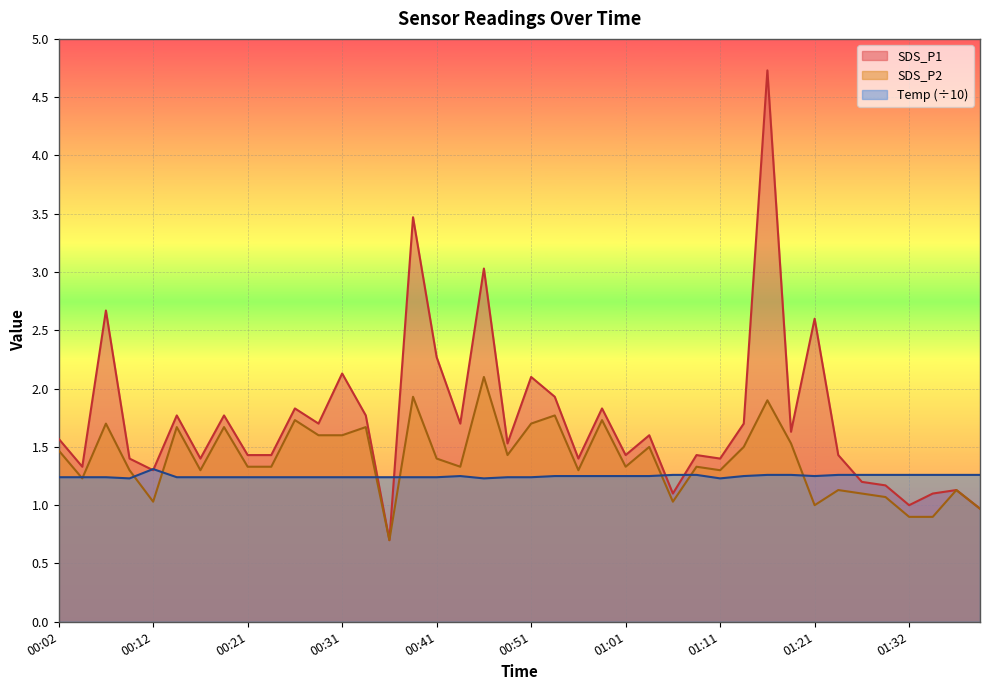

What is the greatest value displayed?

4.7